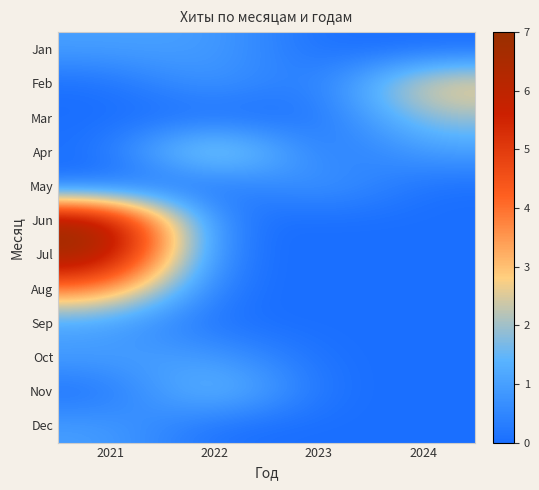

At which category is the sum across all series the highest?

2021